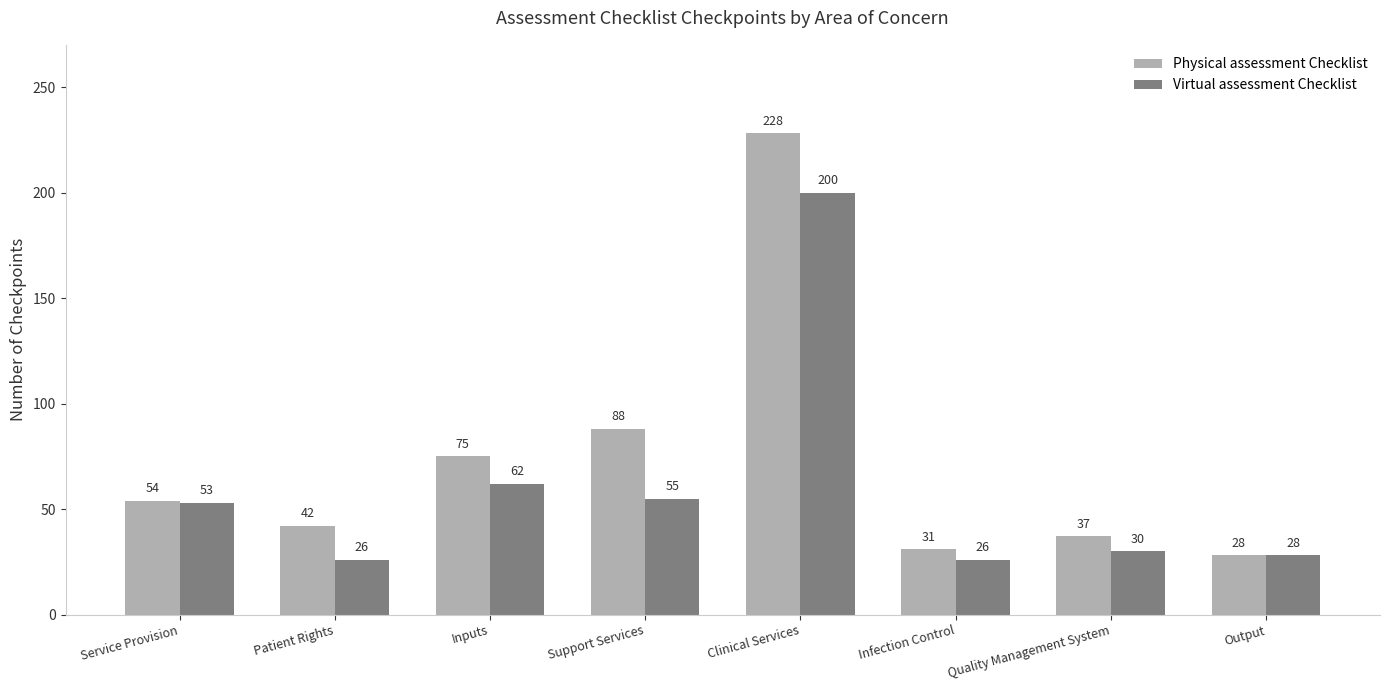

Is it true that Virtual assessment Checklist equals 14 at Infection Control?

False